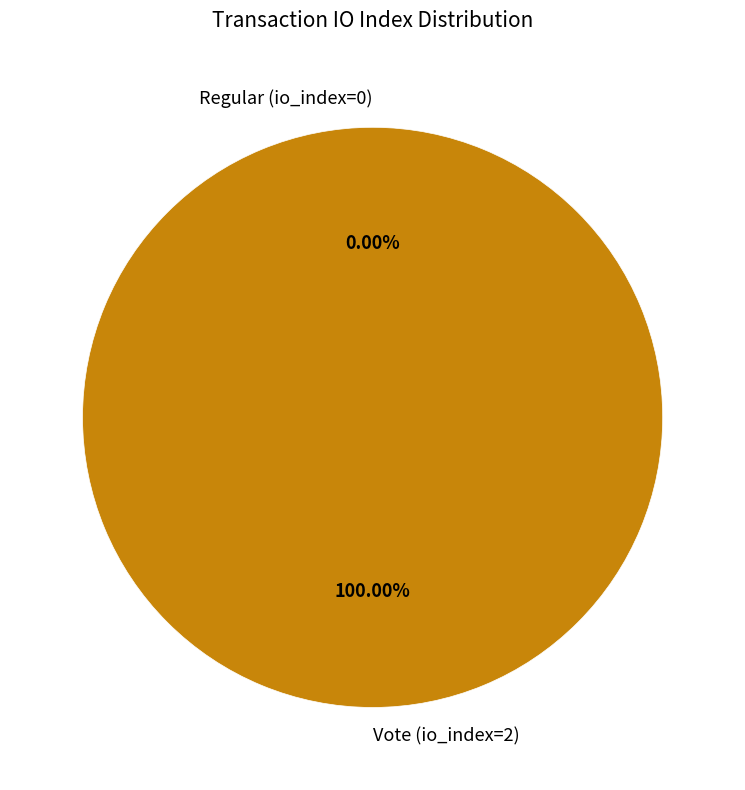

Between Vote (io_index=2) and Regular (io_index=0), which is larger?

Vote (io_index=2)